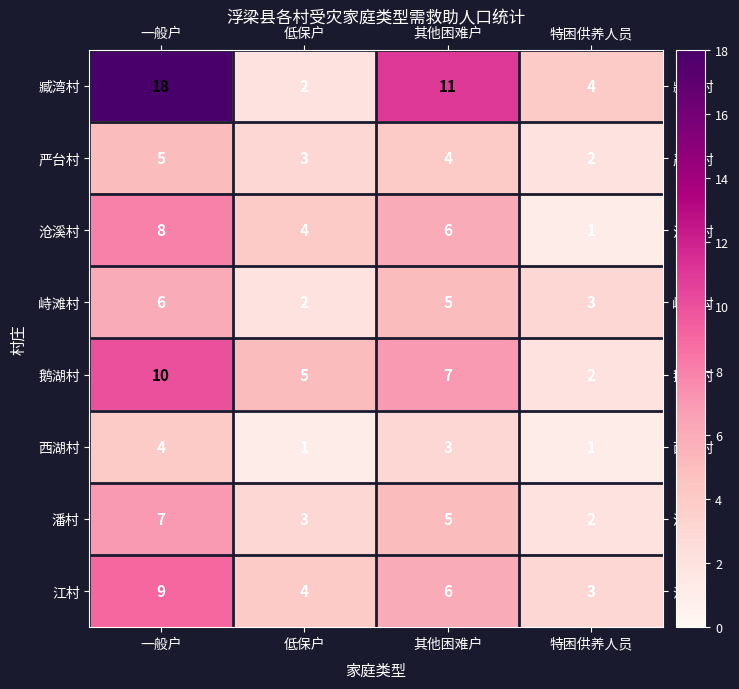

What is the maximum value for 潘村?

7